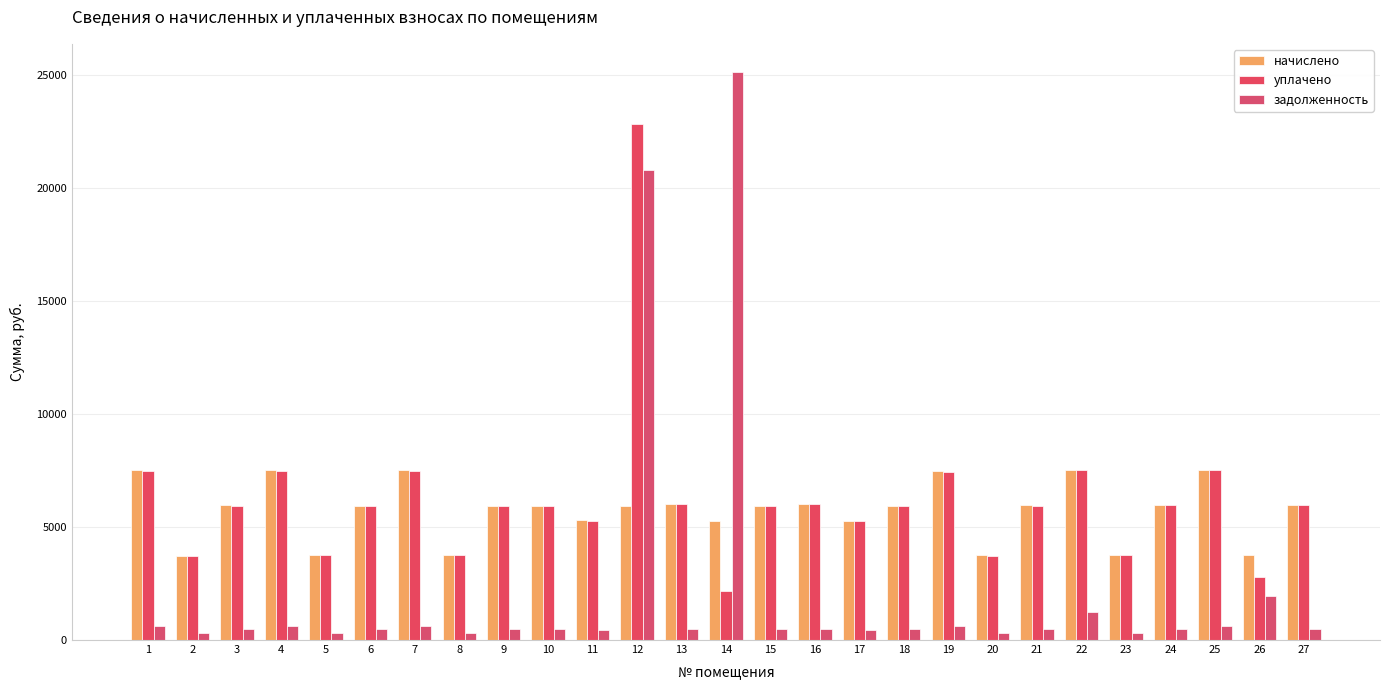

At which label does уплачено reach its minimum?

14